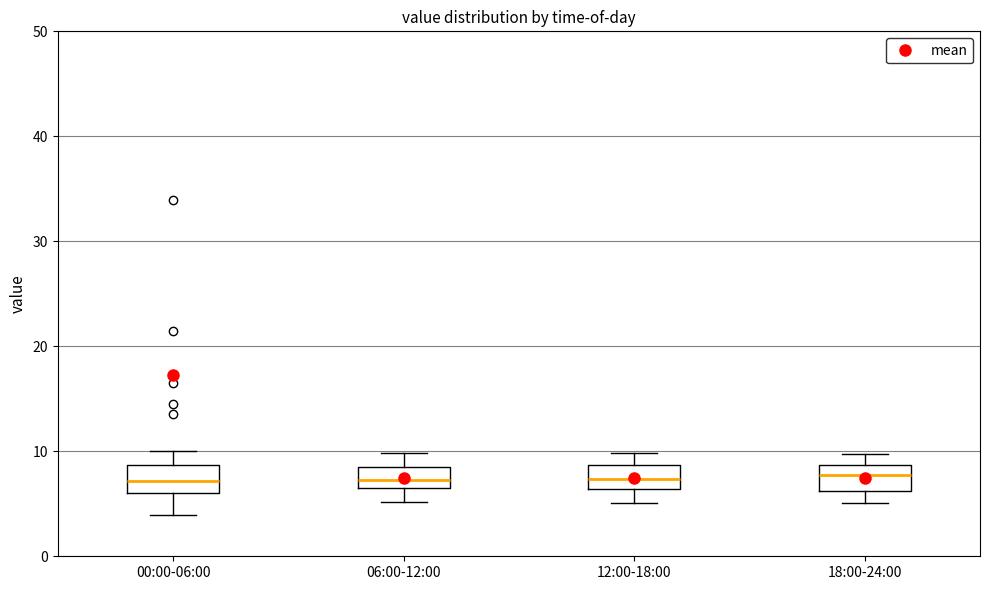

Where is the lower edge of the box for 06:00-12:00 on the y-axis? The values are not printed on the chart, so give them approximately, as read against the axis.

6